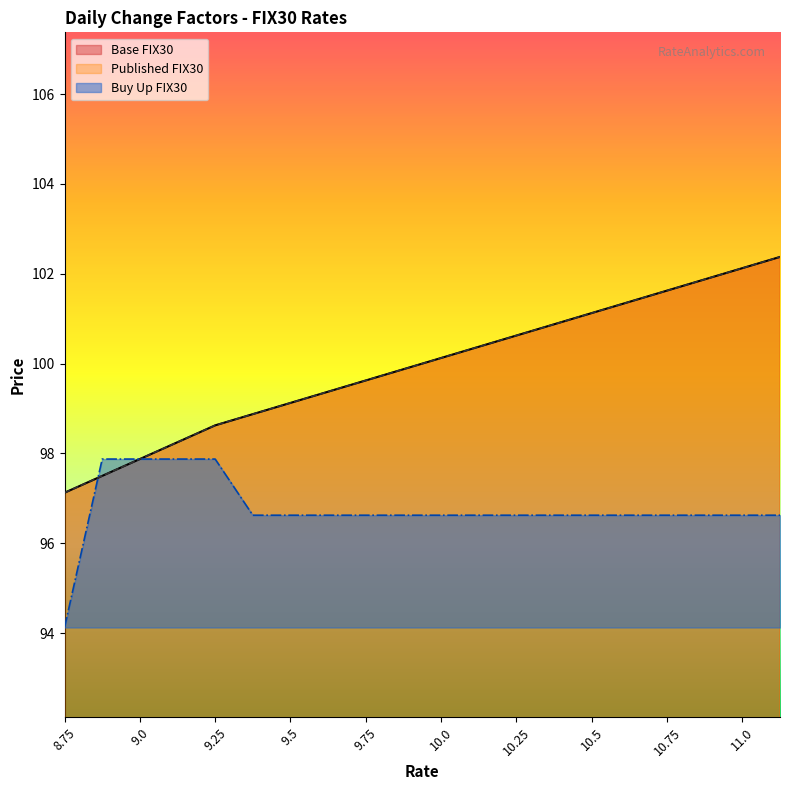

What is the difference between the second highest and second lowest values in the Base FIX30 series?

4.6